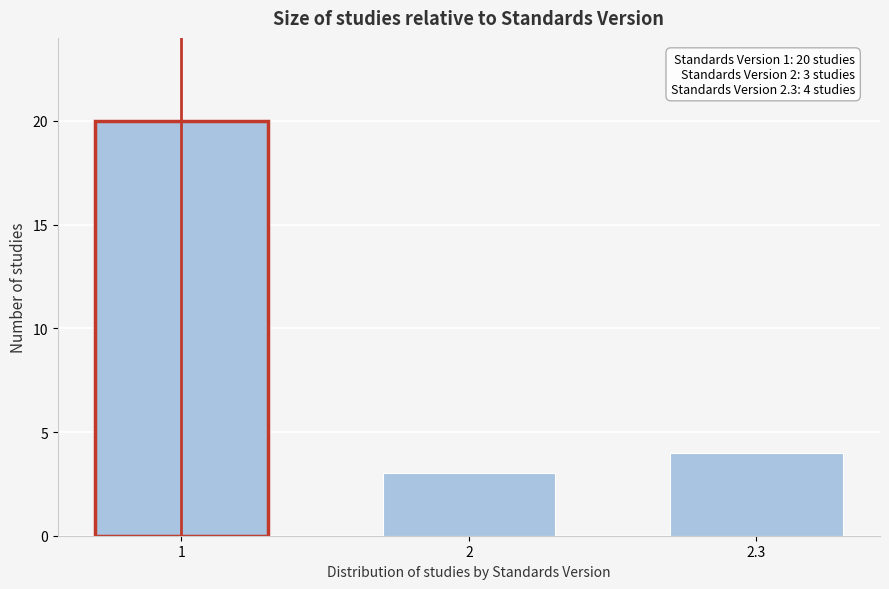

Reading left to right, what are all the values shown in this chart?

20	3	4